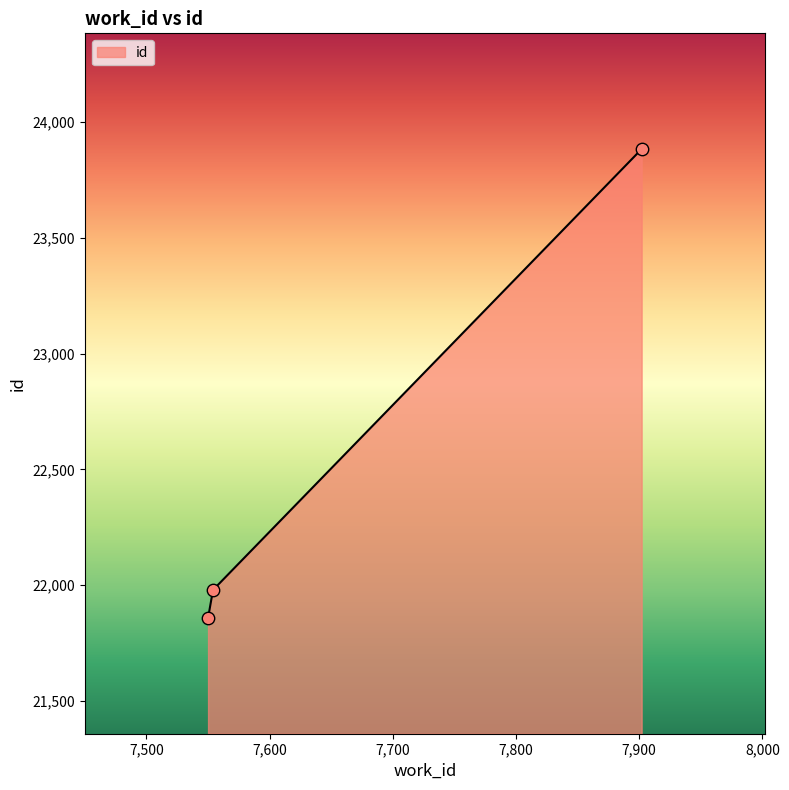

What is the sum of all values?

67721